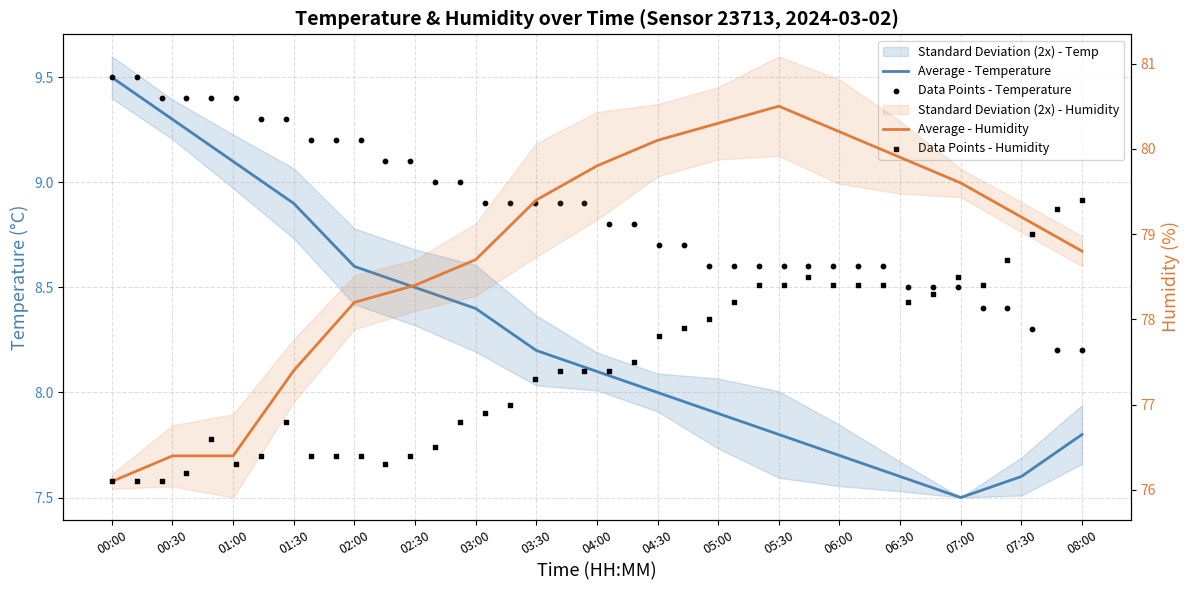

At which category is the sum across all series the highest?

05:30